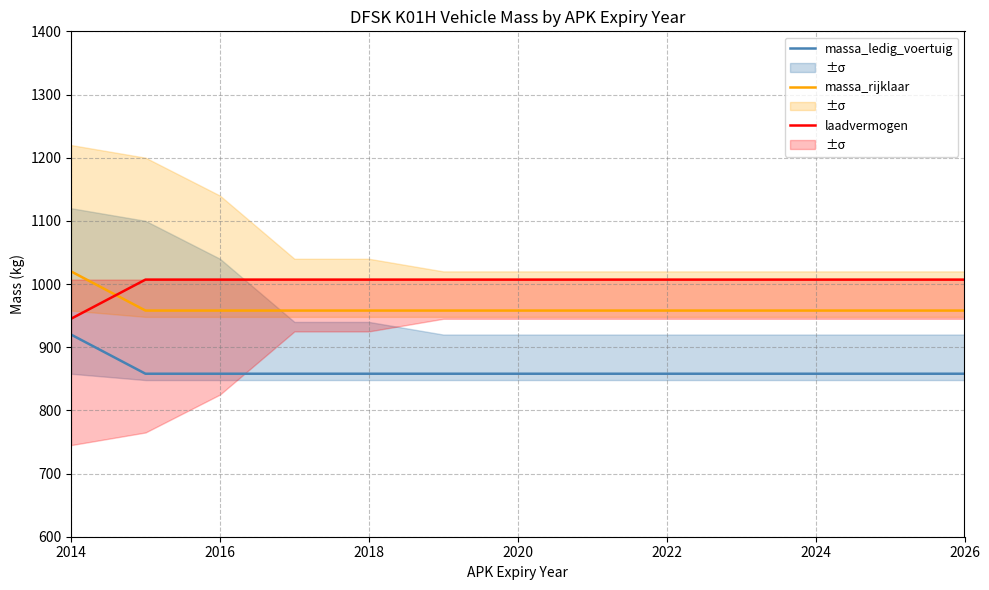

True or false: massa_ledig_voertuig and massa_rijklaar cross at least once.

False